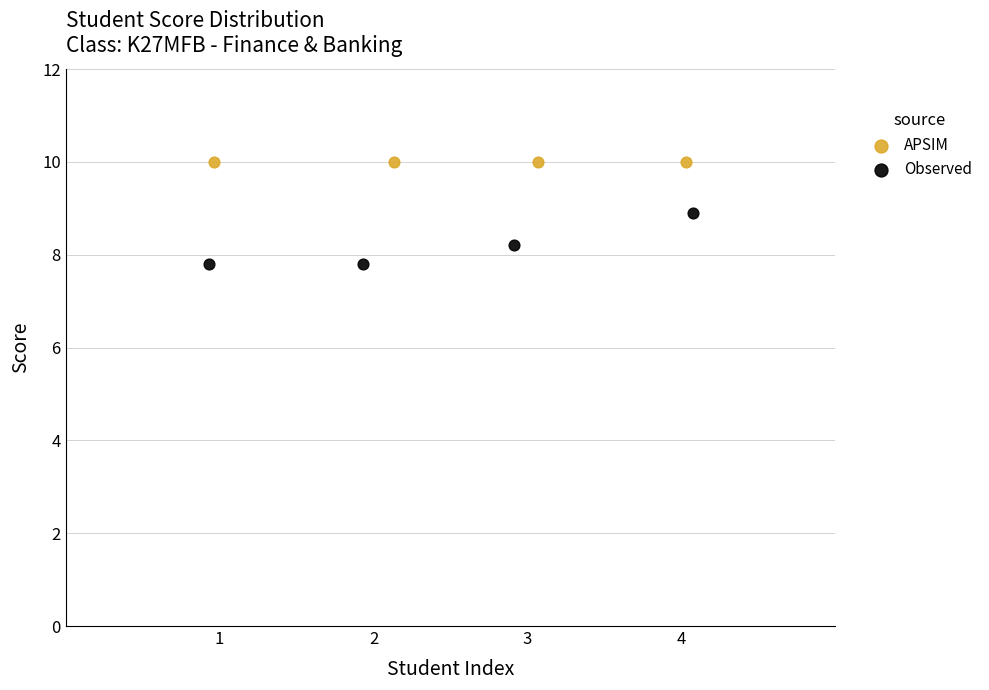

Which series contains the highest Y value?

APSIM